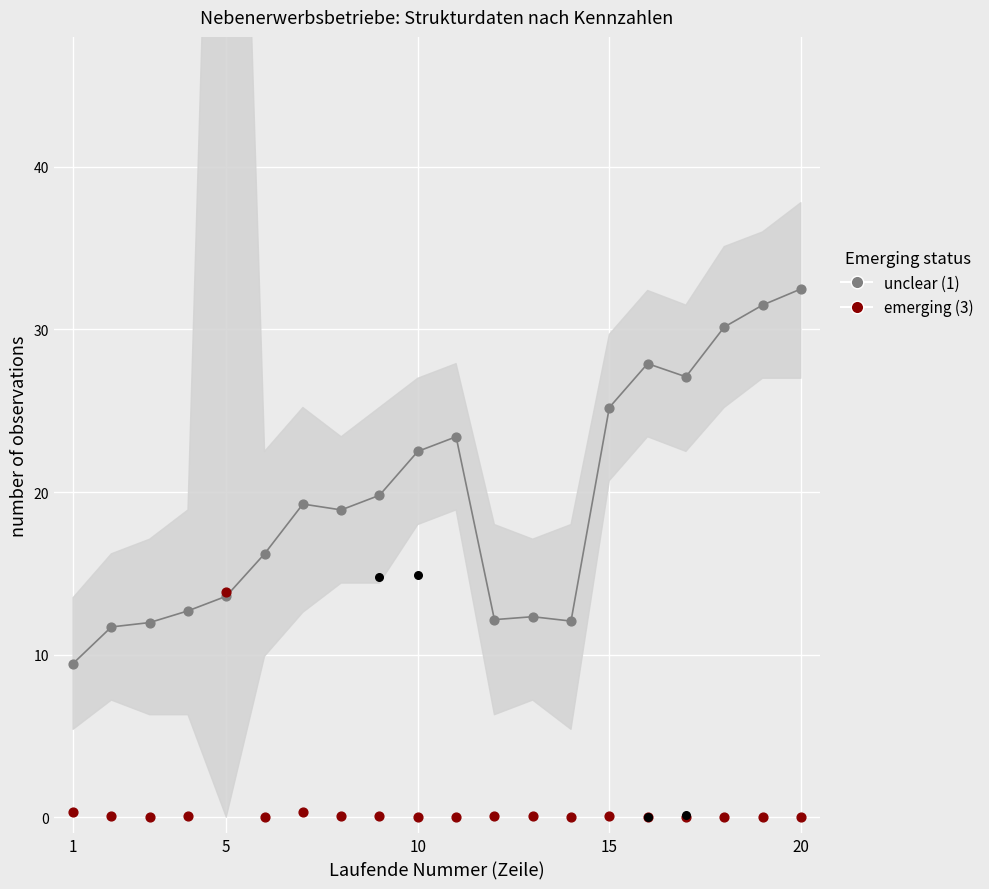

What are all the series names shown in the legend?

unclear (1), emerging (3)